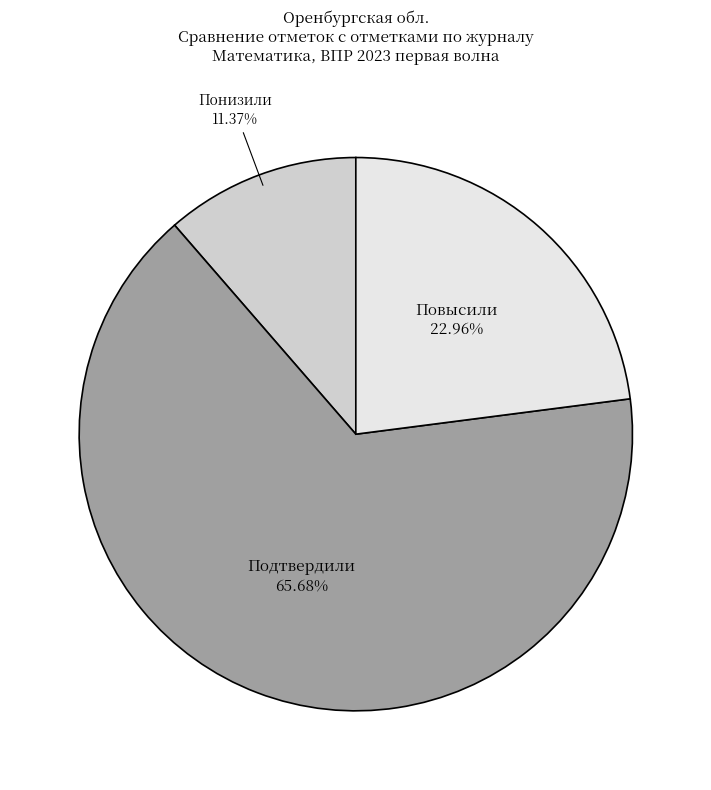

Does any single category account for the majority?

Yes